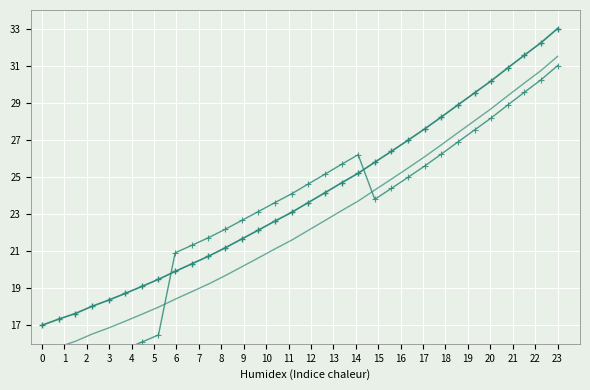

What is the difference between the second highest and second lowest values in the Intensity (variant) series?

15.9